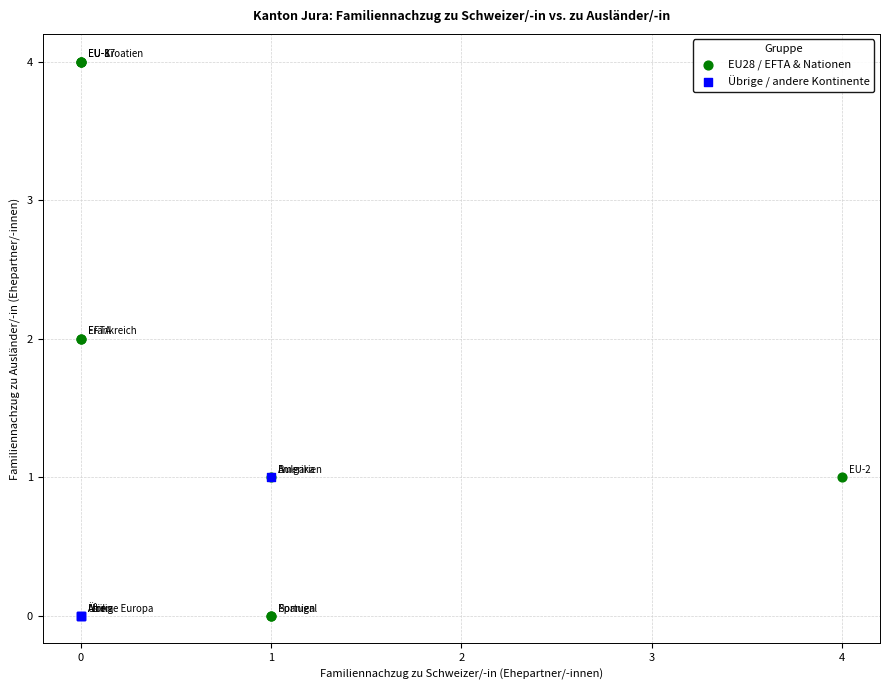

Which series has the largest Y range (max minus min)?

EU28 / EFTA & Nationen